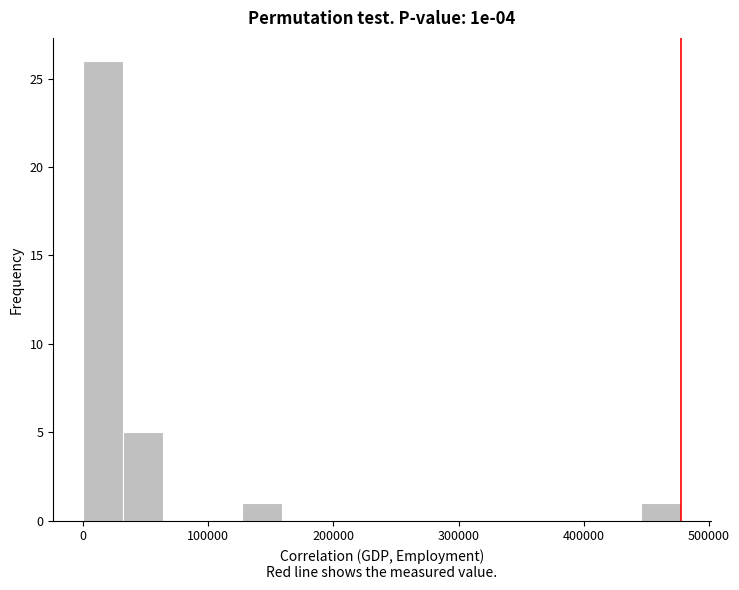

Read against the x-axis, roughly where is the centre of the tallest bar?

20000